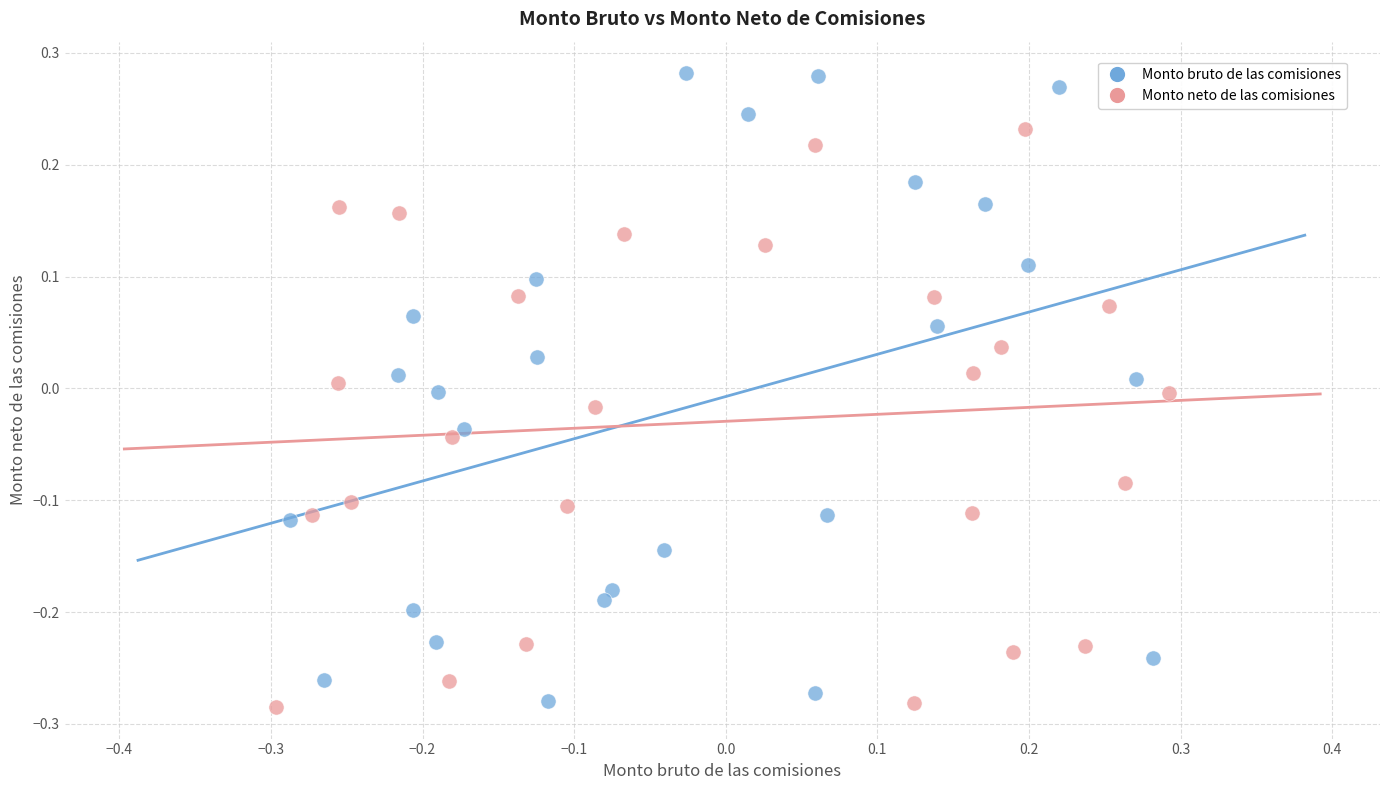

Which series reaches the maximum Y coordinate?

Monto bruto de las comisiones